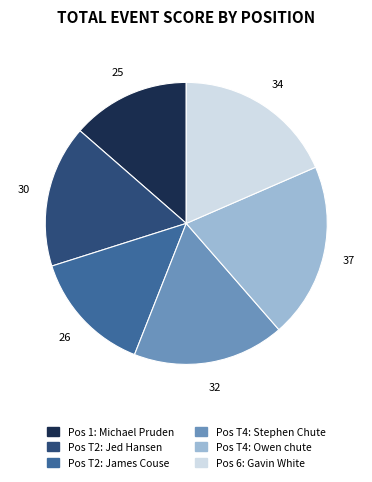

Does any single category account for the majority?

No